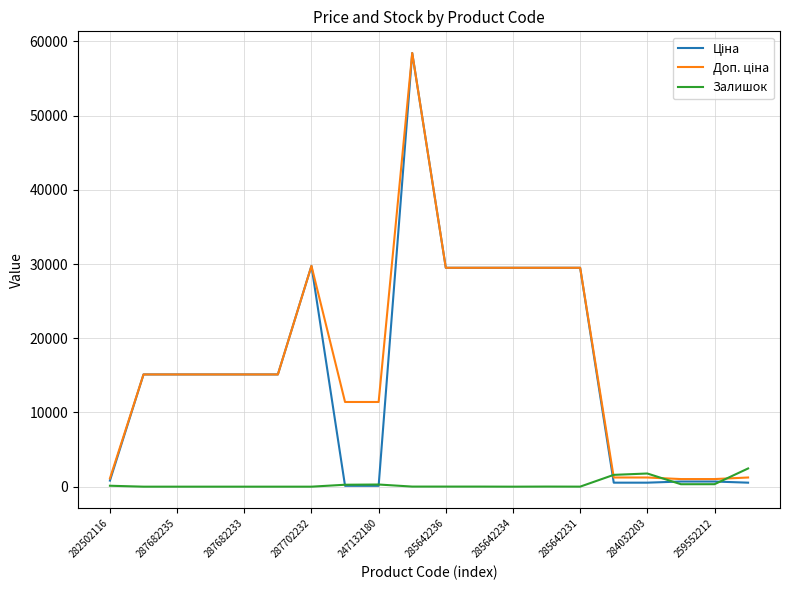

What is the maximum value for Залишок?

2453.0